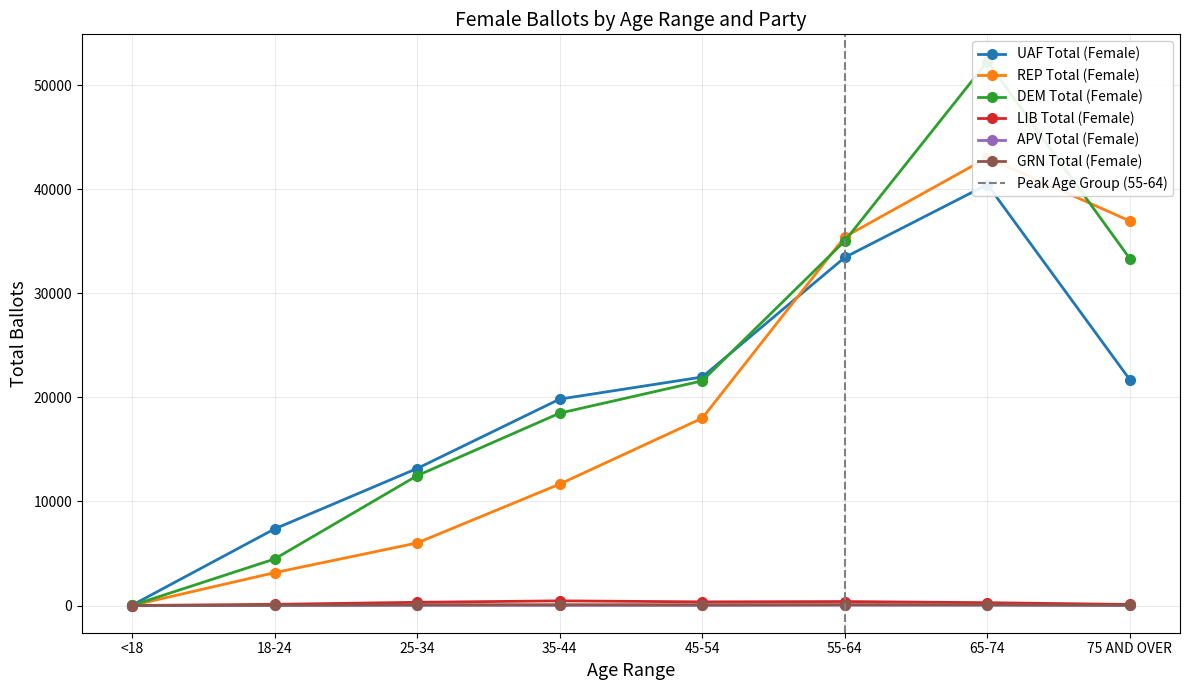

Is it true that GRN Total (Female) equals 69 at 65-74?

True